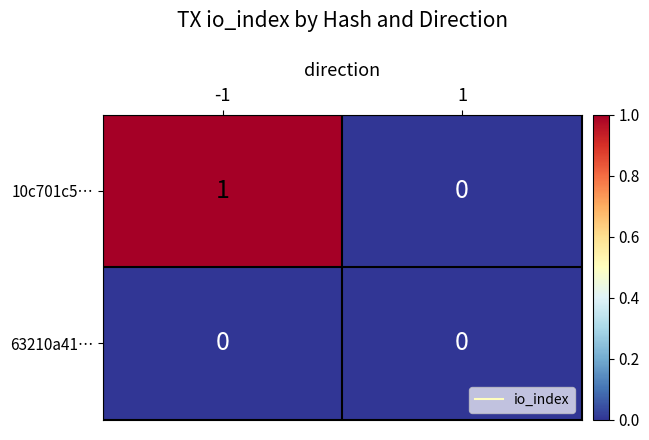

Reading left to right, what are all the values shown in this chart?

10c701c5…: 1	0
63210a41…: 0	0